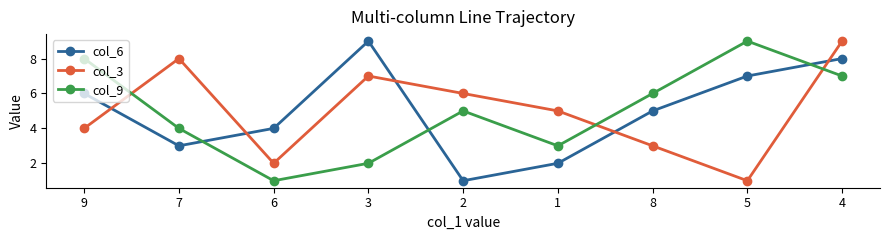

Reading right to left, extract all data points from this chart.

col_6: 8	7	5	2	1	9	4	3	6
col_3: 9	1	3	5	6	7	2	8	4
col_9: 7	9	6	3	5	2	1	4	8